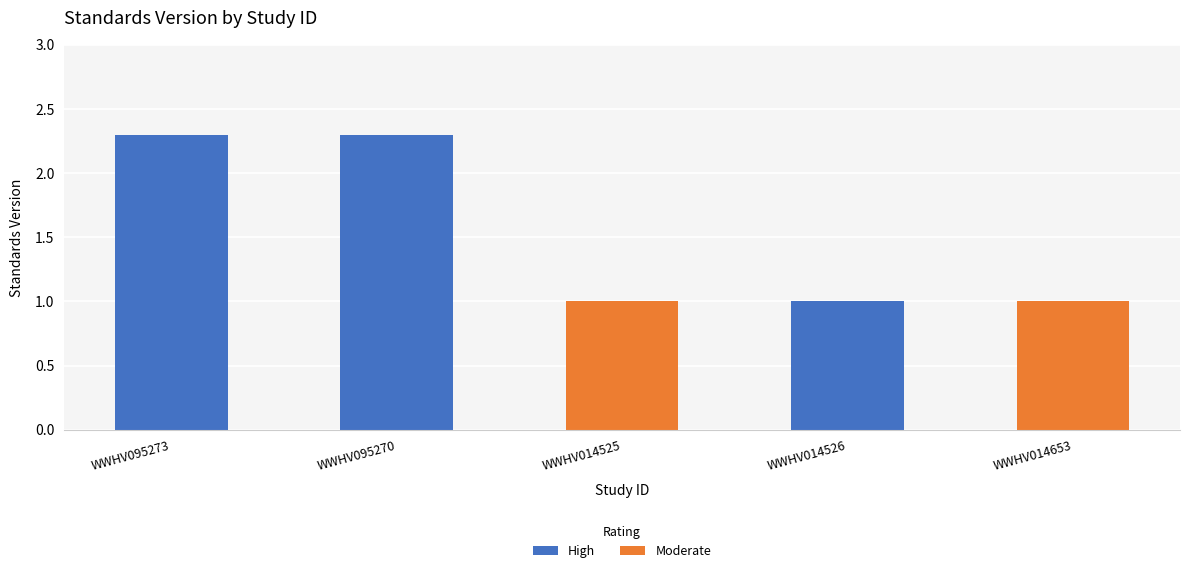

Between WWHV095273 and WWHV014653, which is larger?

WWHV095273